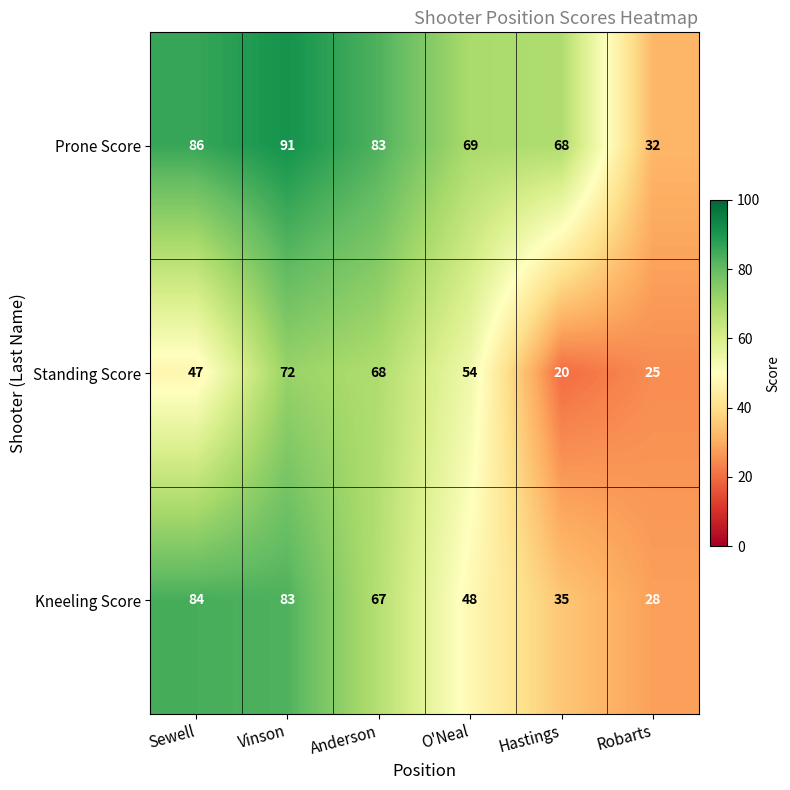

Which series has the widest spread of values?

Prone Score